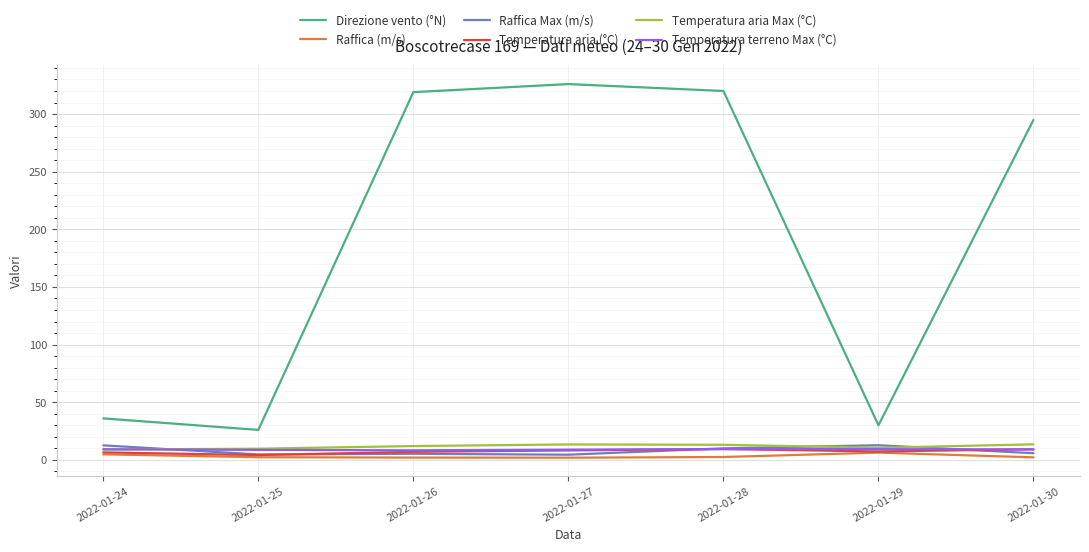

What is the spread (max minus min) of values at 2022-01-29?

23.7